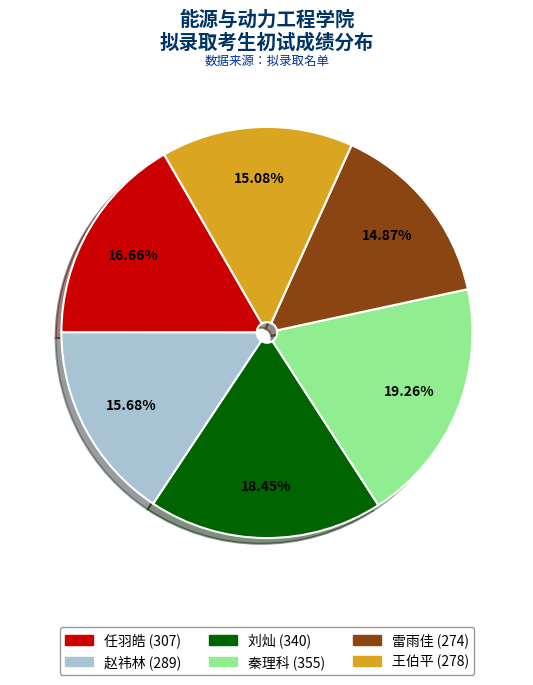

The 秦理科 (355) slice represents 19% of the pie. True or false?

True